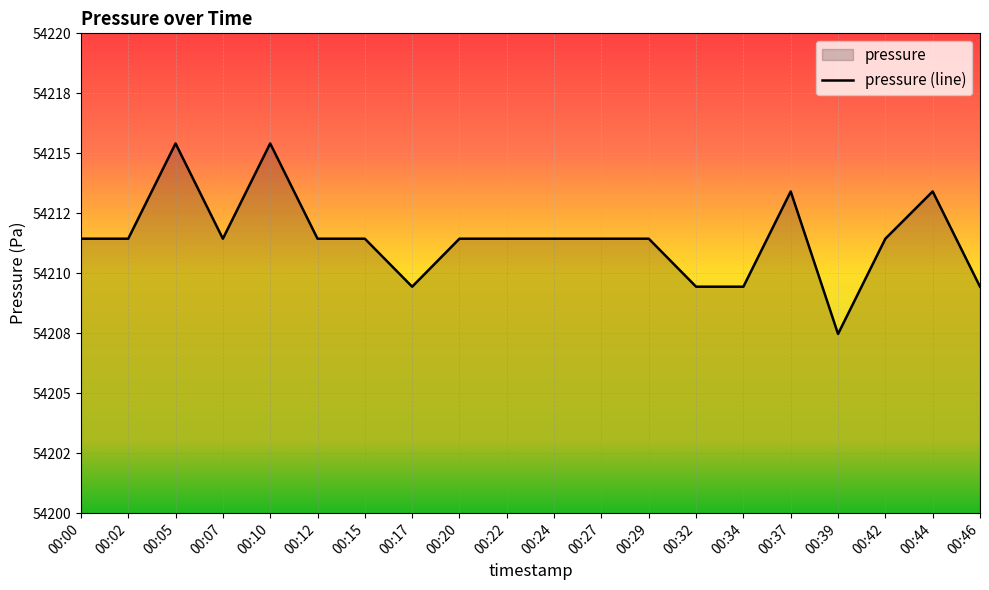

Approximately how many times larger is the value at 00:39 compared to 00:27?

1.0